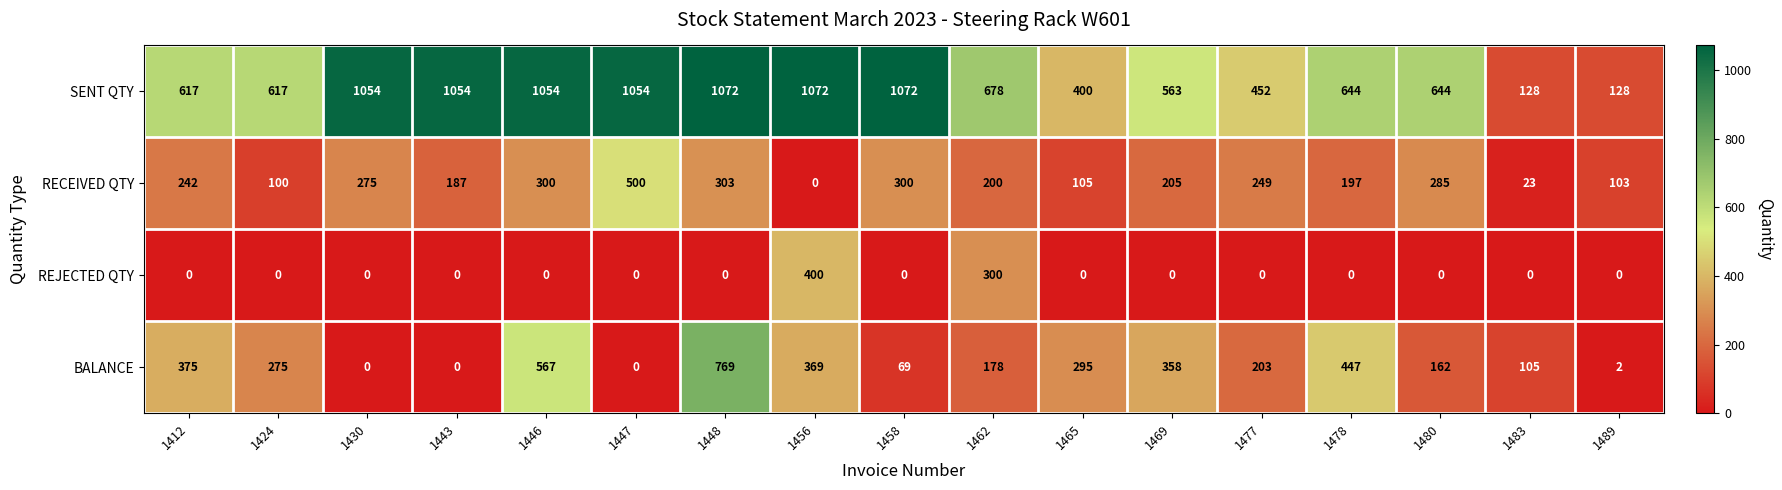

What is the sum of the BALANCE values at 1489 and 1424?

277